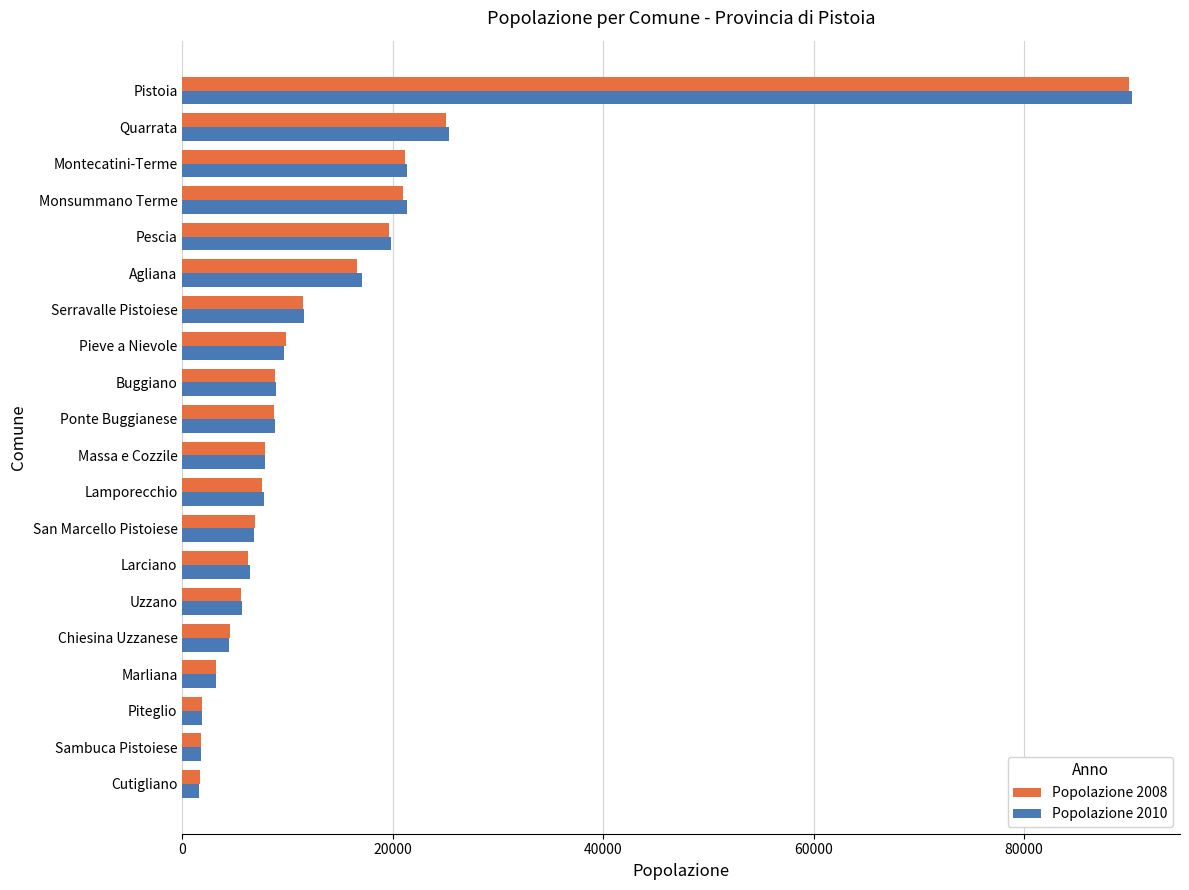

What is the average value of the Popolazione 2010 series?

14080